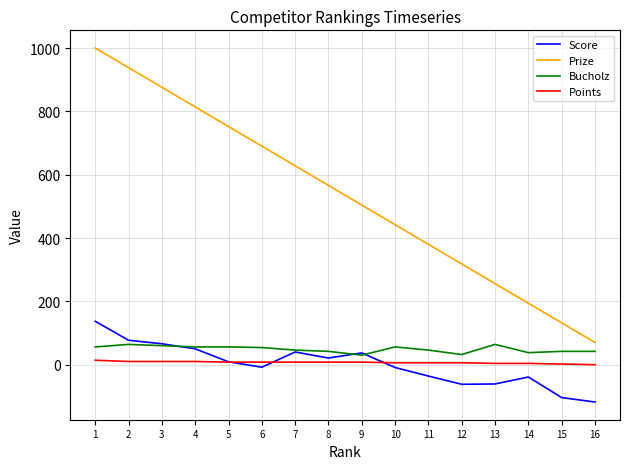

What is the difference between the second highest and minimum values in the Score series?

195